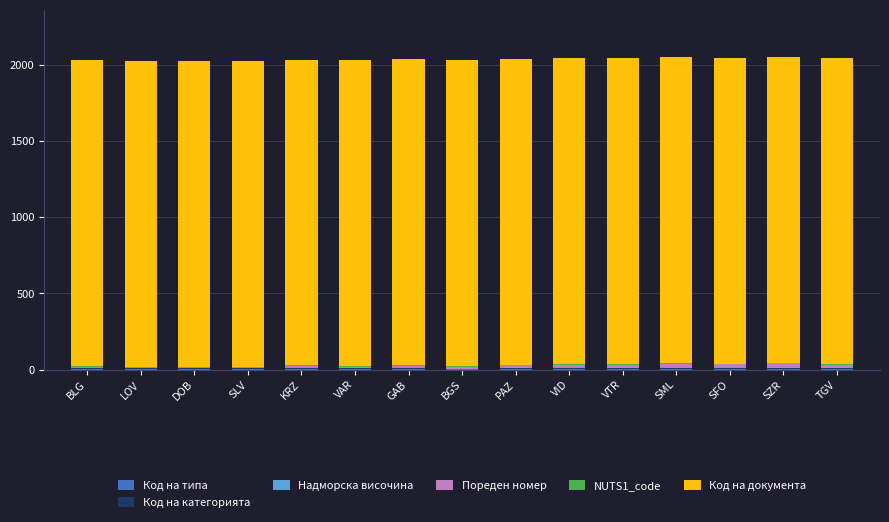

How many categories are shown in the chart?

15